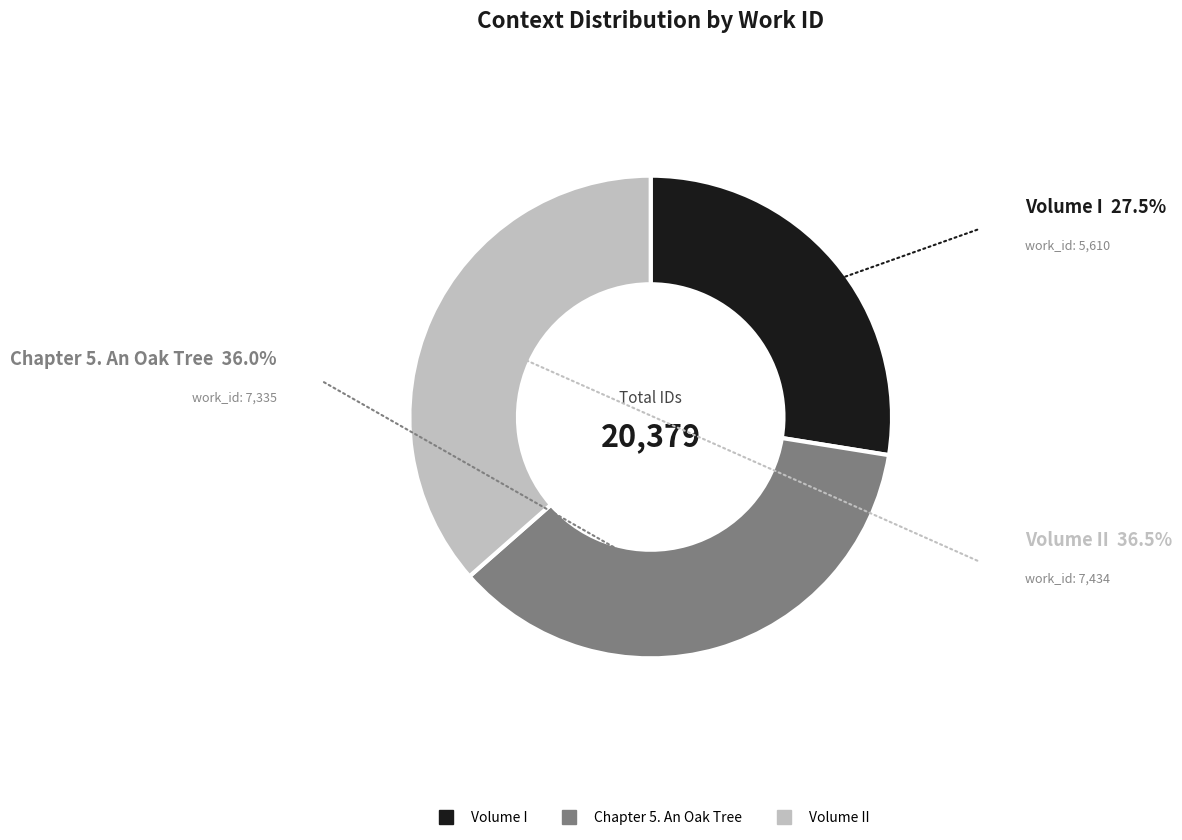

Does any single category account for the majority?

No